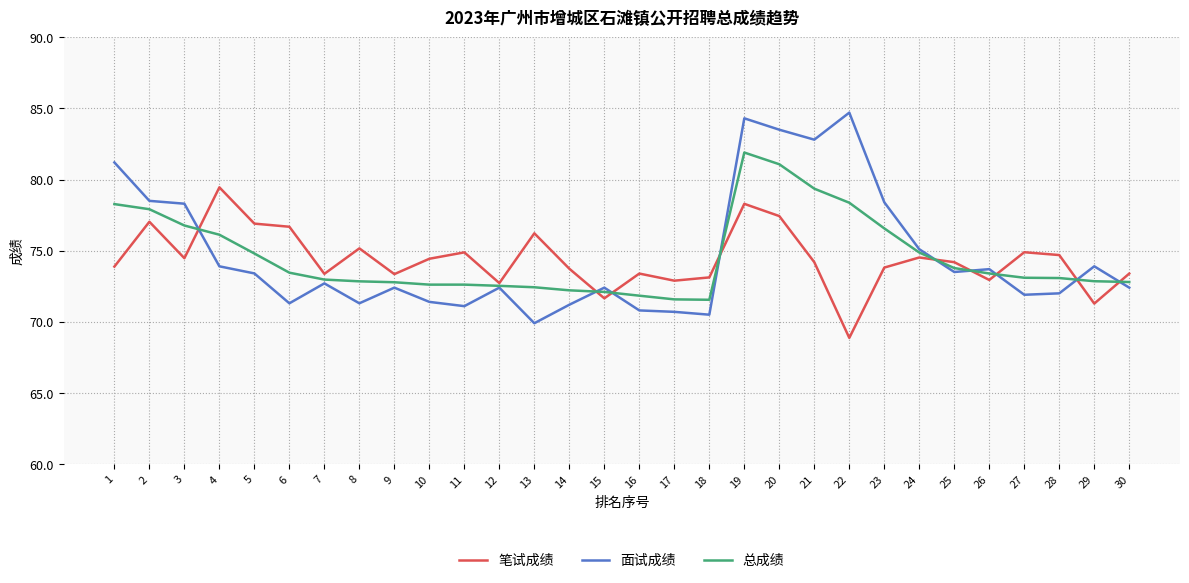

Read the 笔试成绩 value at 8.

75.2